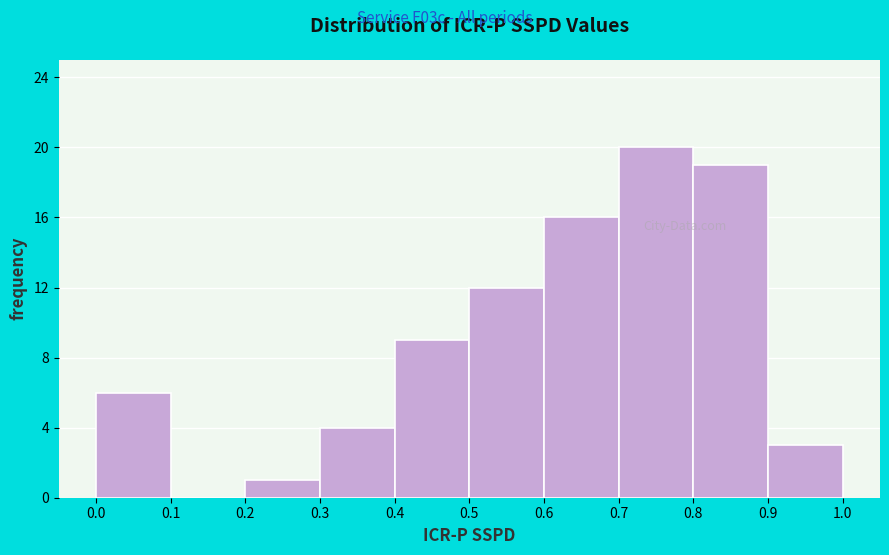

How tall is the bar that spans 0.3 to 0.4 on the x-axis? The values are not printed on the chart, so give them approximately, as read against the axis.

4